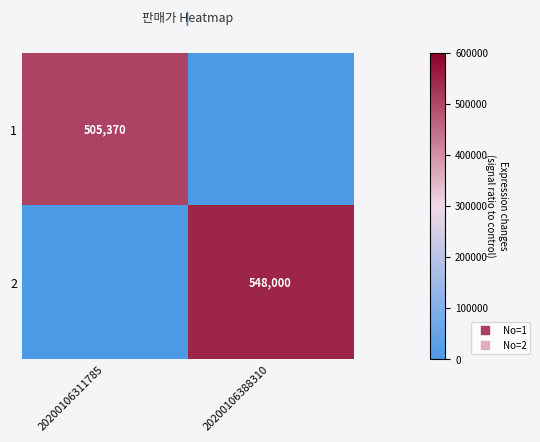

The value of 1 at 20200106388310 is 0. True or false?

True